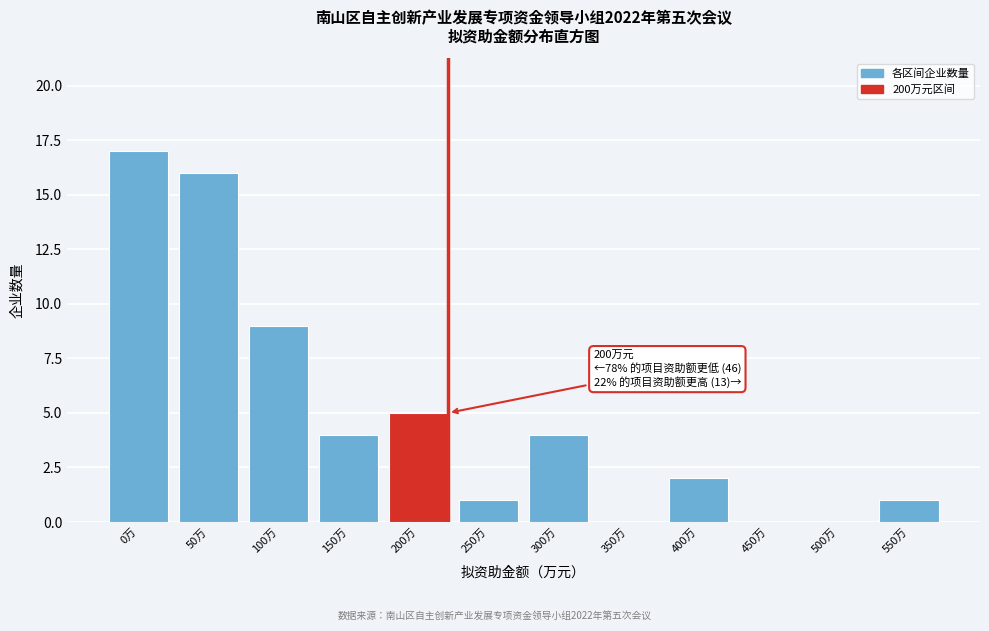

Reading right to left, list all the values displayed in this chart.

550万=1	500万=0	450万=0	400万=2	350万=0	300万=4	250万=1	200万=5	150万=4	100万=9	50万=16	0万=17